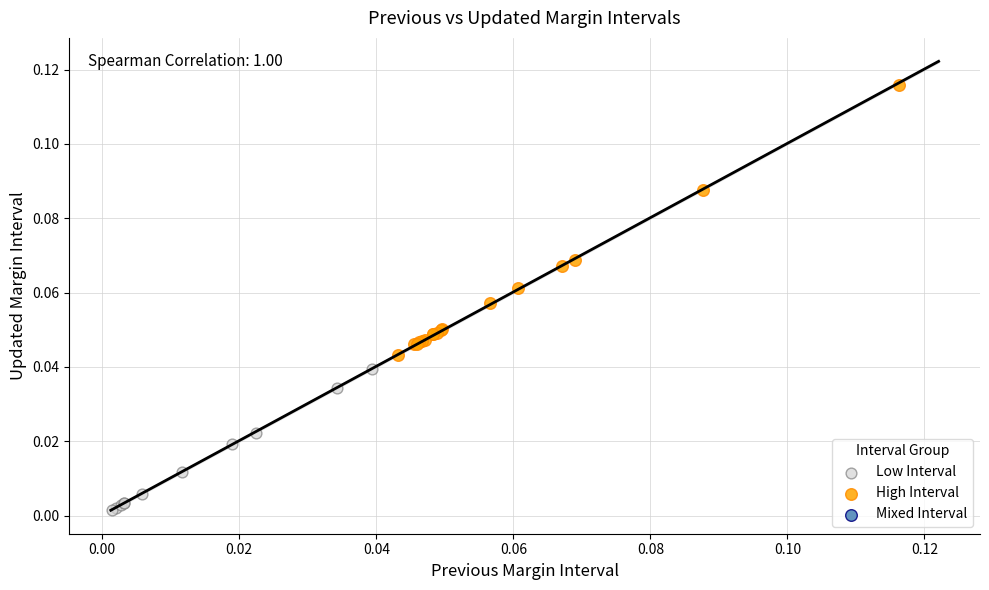

Which series reaches the minimum Y coordinate?

Low Interval